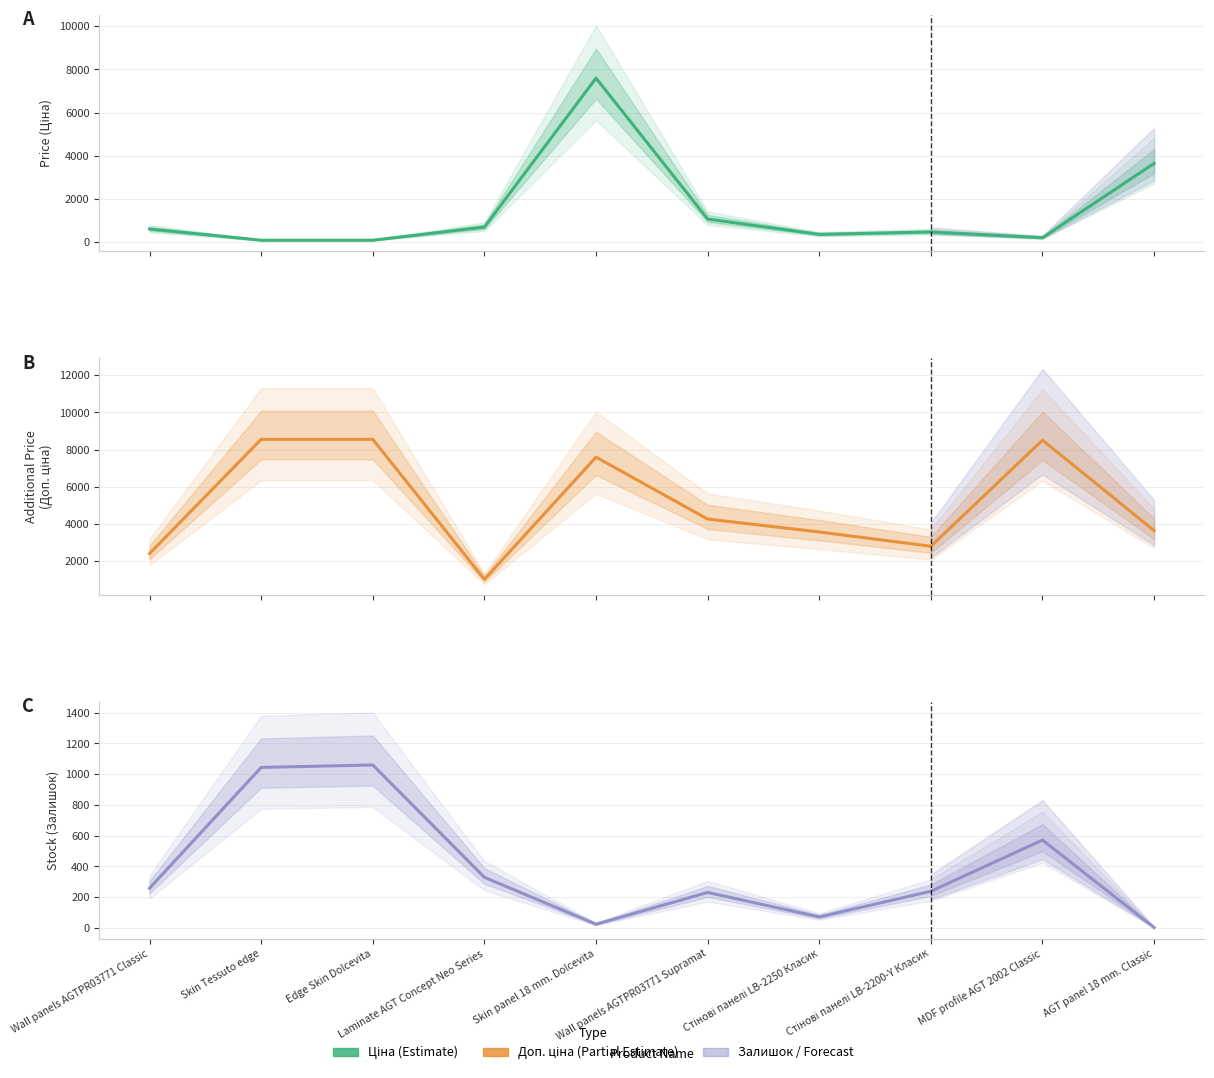

True or false: Доп. ціна has a value of 3588.9 at Wall panels AGTPR03771 Classic.

False